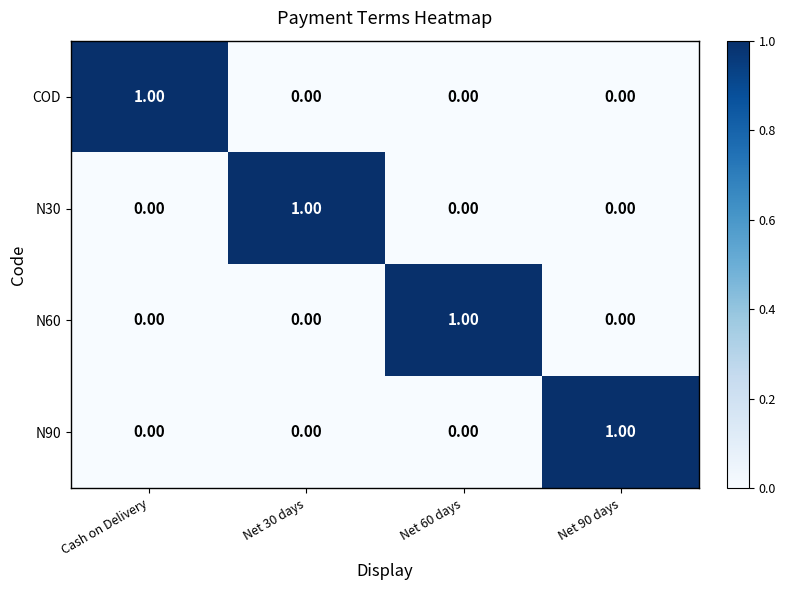

Count the number of data series in this chart.

4